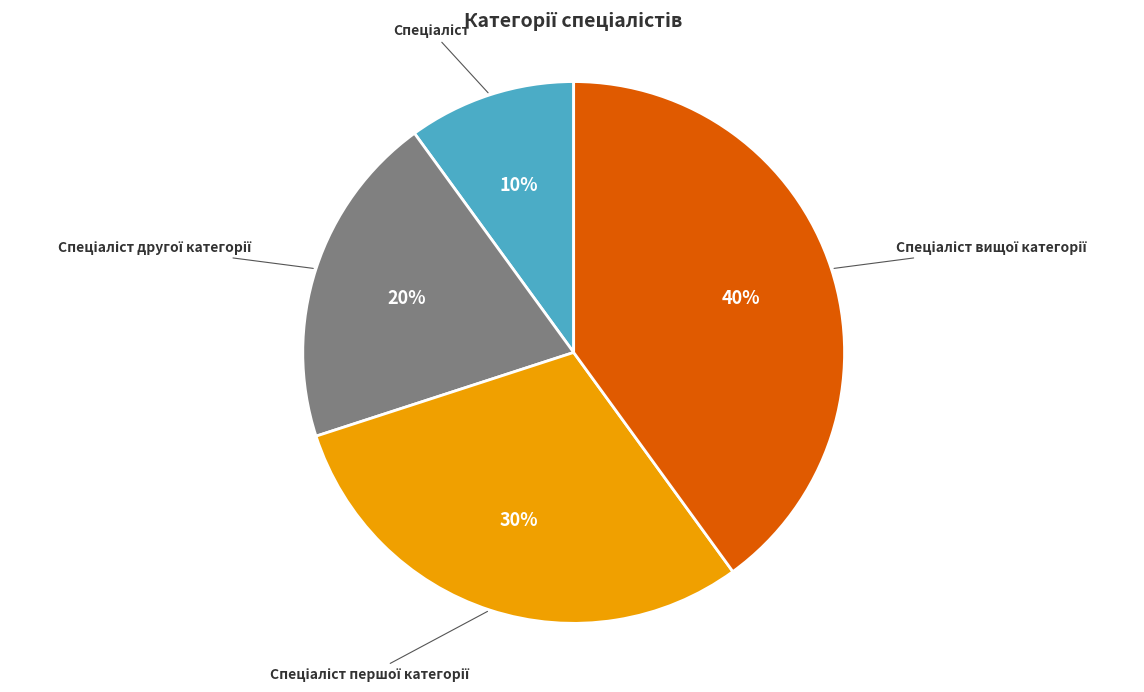

How many slices are in this pie chart?

4